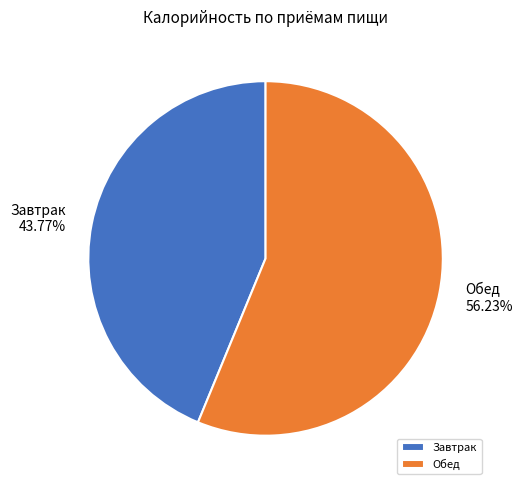

True or false: Обед accounts for 56% of the total.

True